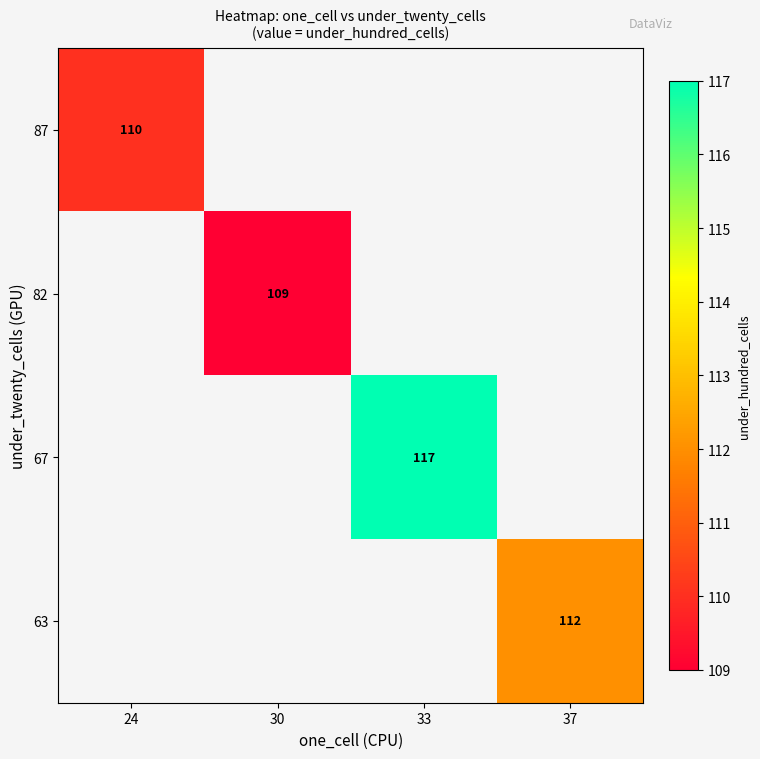

What is the smallest value displayed?

109.0